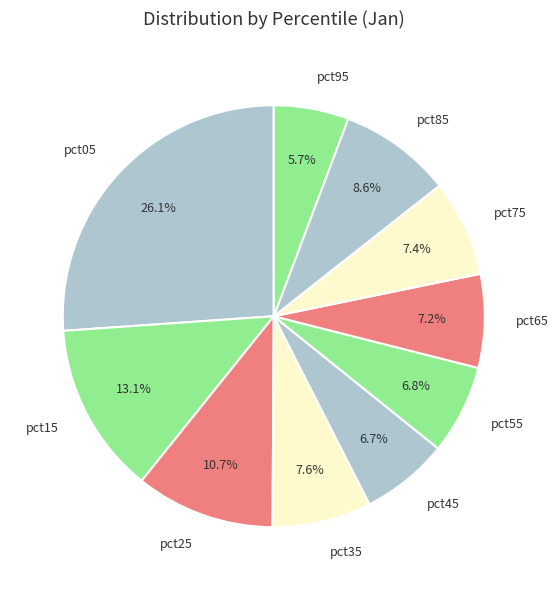

To the nearest percent, what is the difference between the pct05 and pct75 slice percentages?

19%